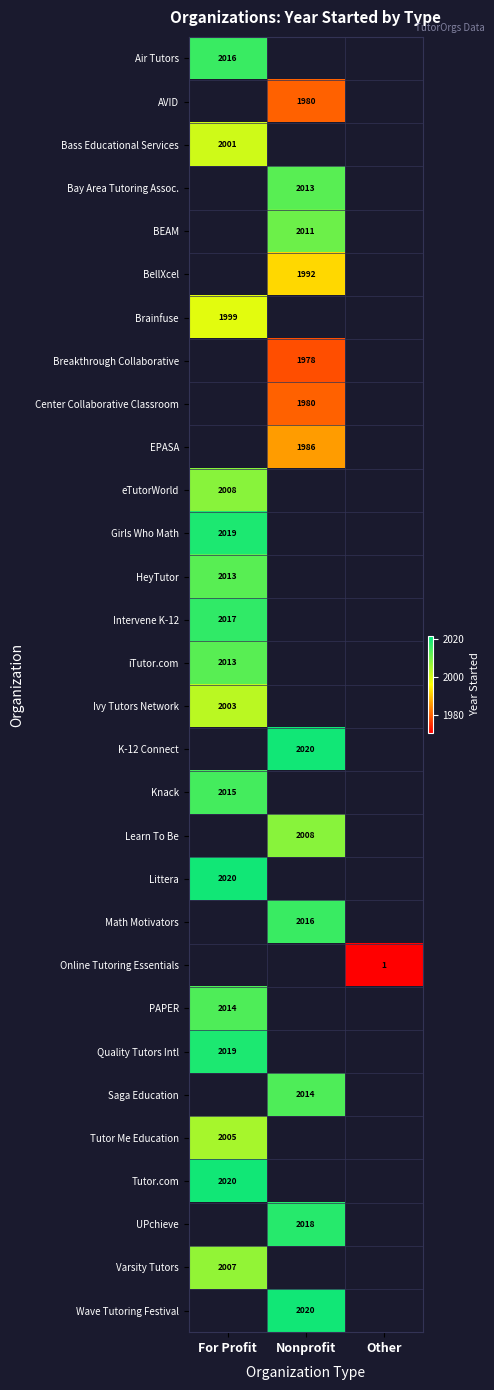

Count the number of categories in the chart.

3